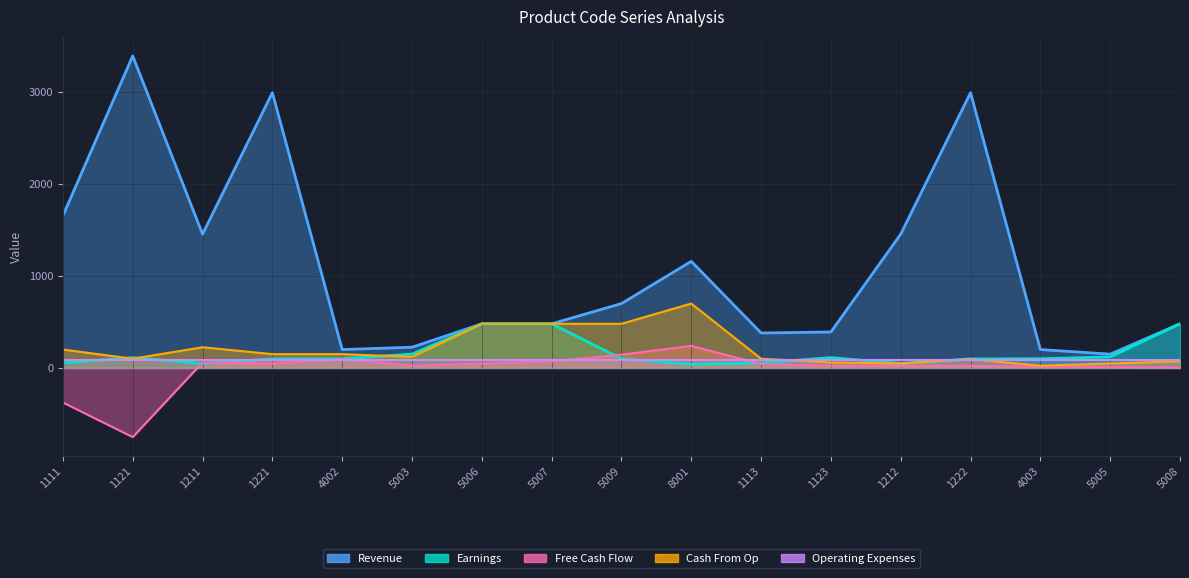

What is the sum of all Free Cash Flow values?

-258